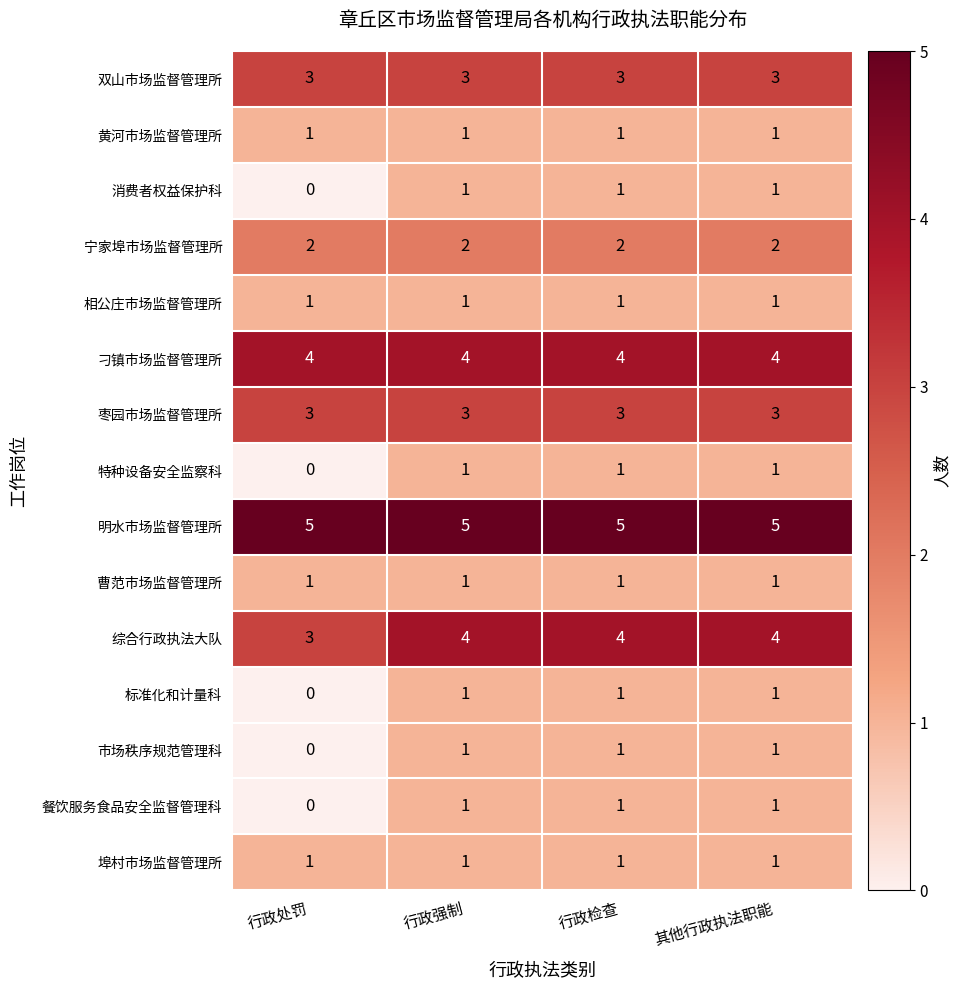

At which label is 特种设备安全监察科 closest to 0?

行政处罚